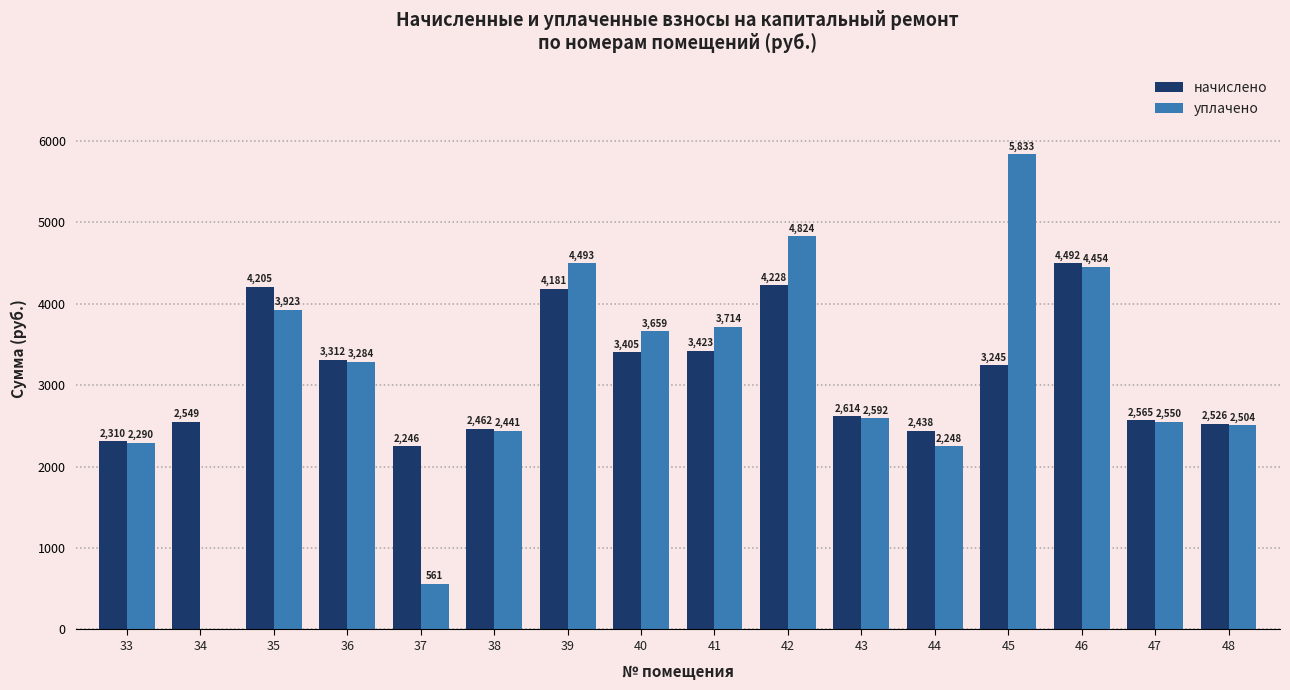

At which category is the sum across all series the highest?

45